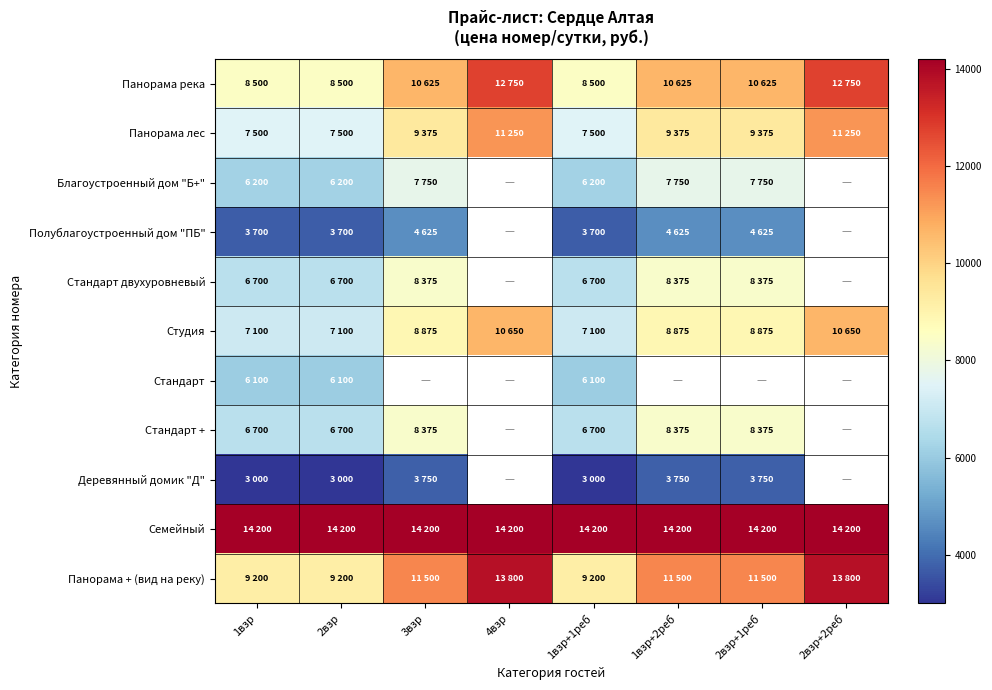

What value does the Панорама лес series have at 2взр?

7500.0